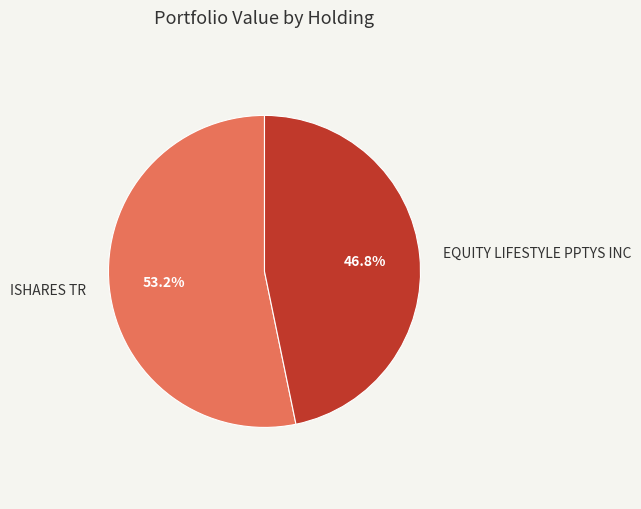

Count the number of slices in the pie.

2